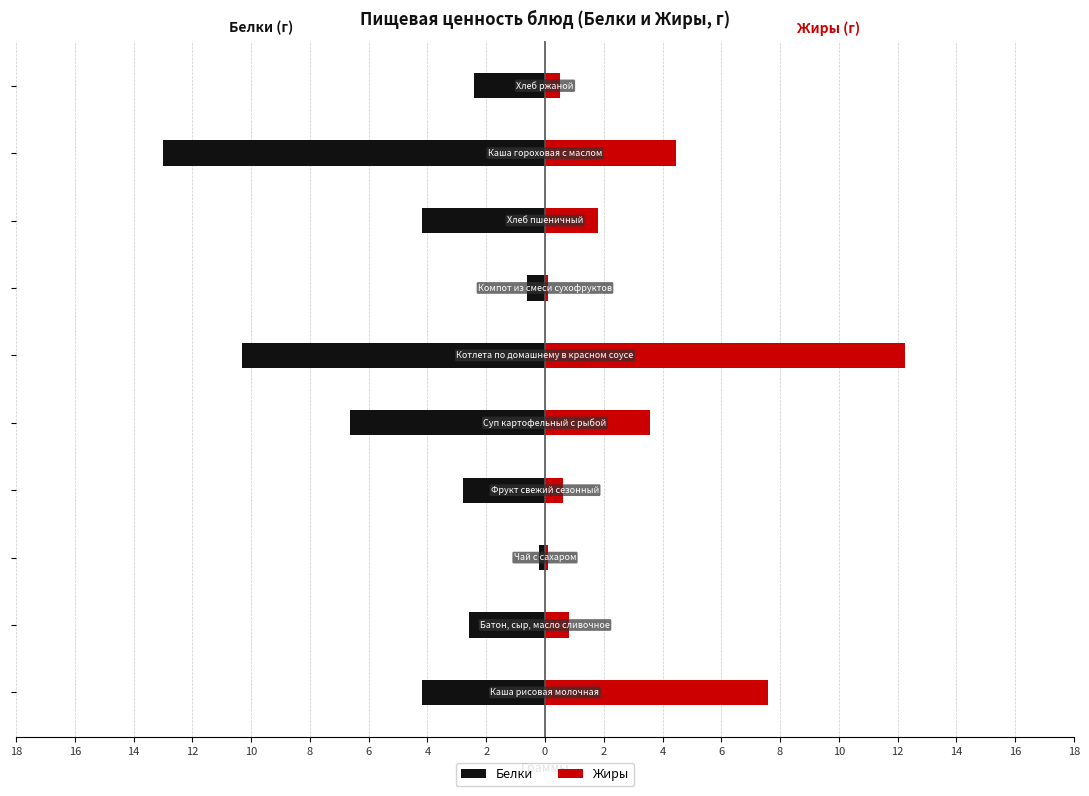

True or false: Белки has a value of -2.4 at 0.

True